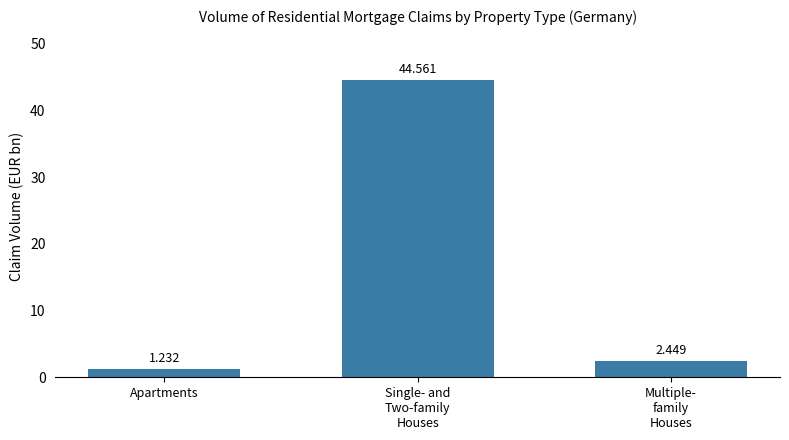

What is the greatest value displayed?

44.6